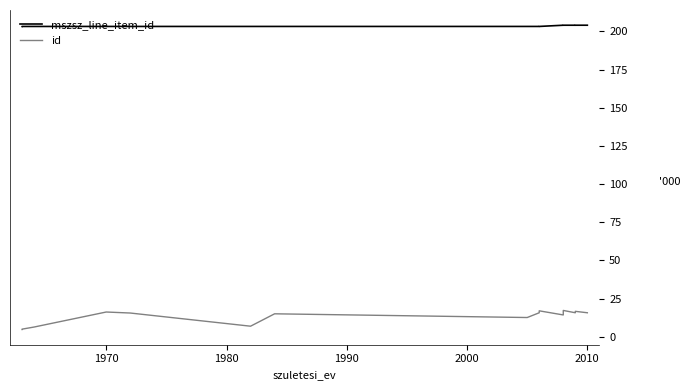

How many lines are shown in the chart?

2